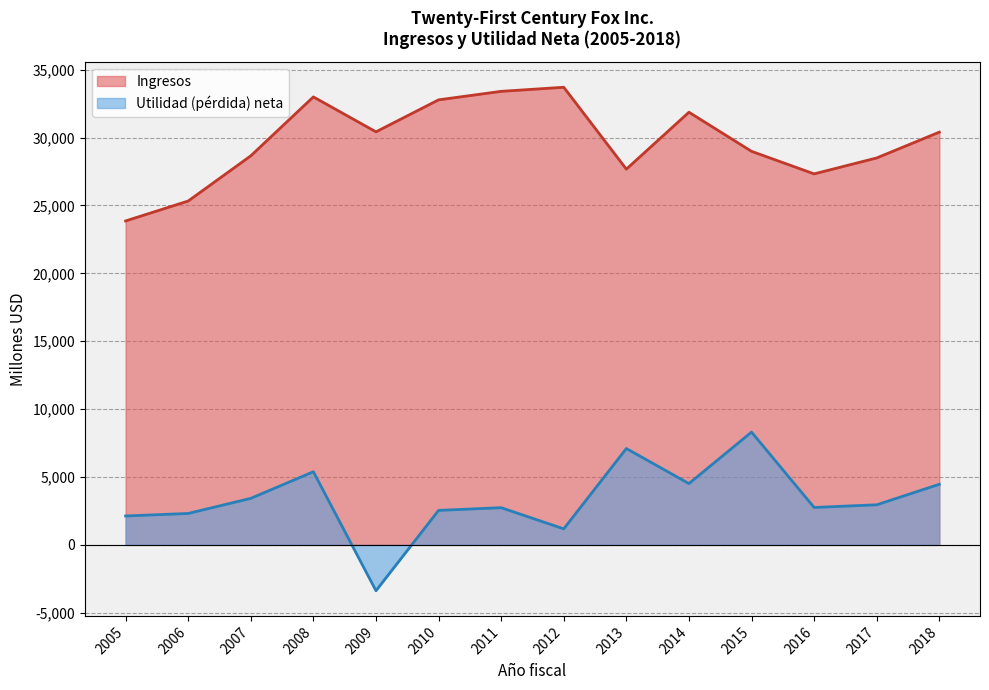

How many positive values does the Utilidad (pérdida) neta series have?

13